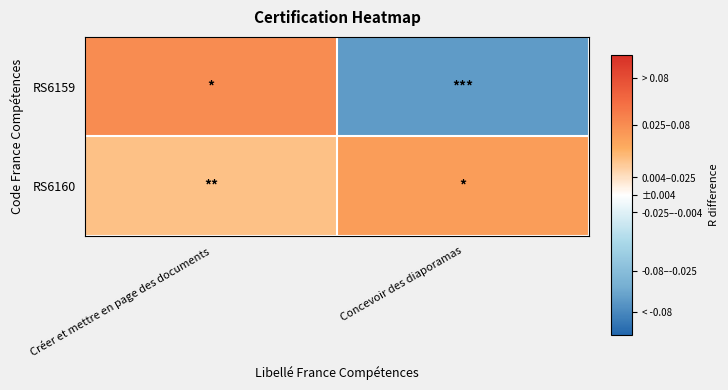

Reading left to right, what are all the values shown in this chart?

RS6159: Créer et mettre en page des documents=0.1	Concevoir des diaporamas=-0.1
RS6160: Créer et mettre en page des documents=0.0	Concevoir des diaporamas=0.1